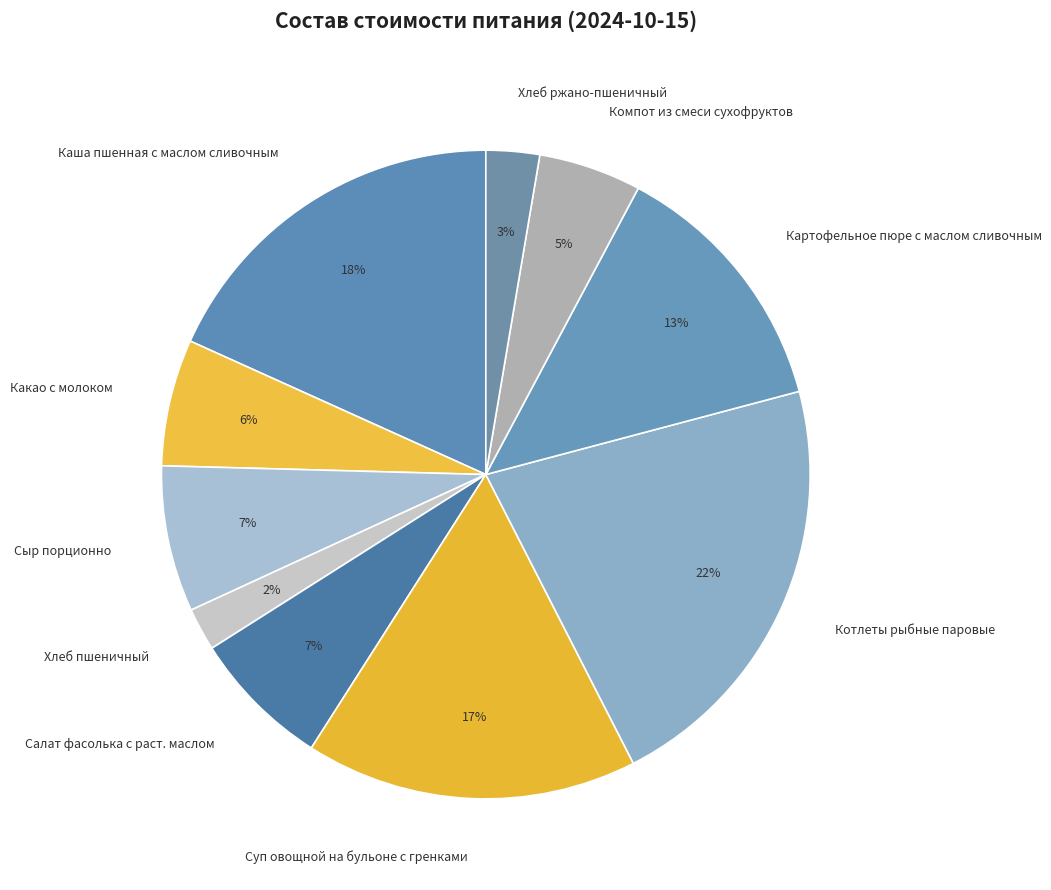

Count the number of slices in the pie.

10